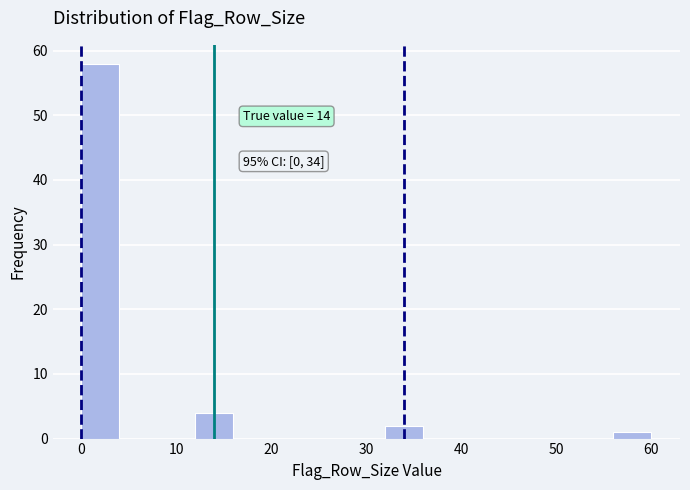

Which range on the x-axis has the tallest bar?

0 to 4